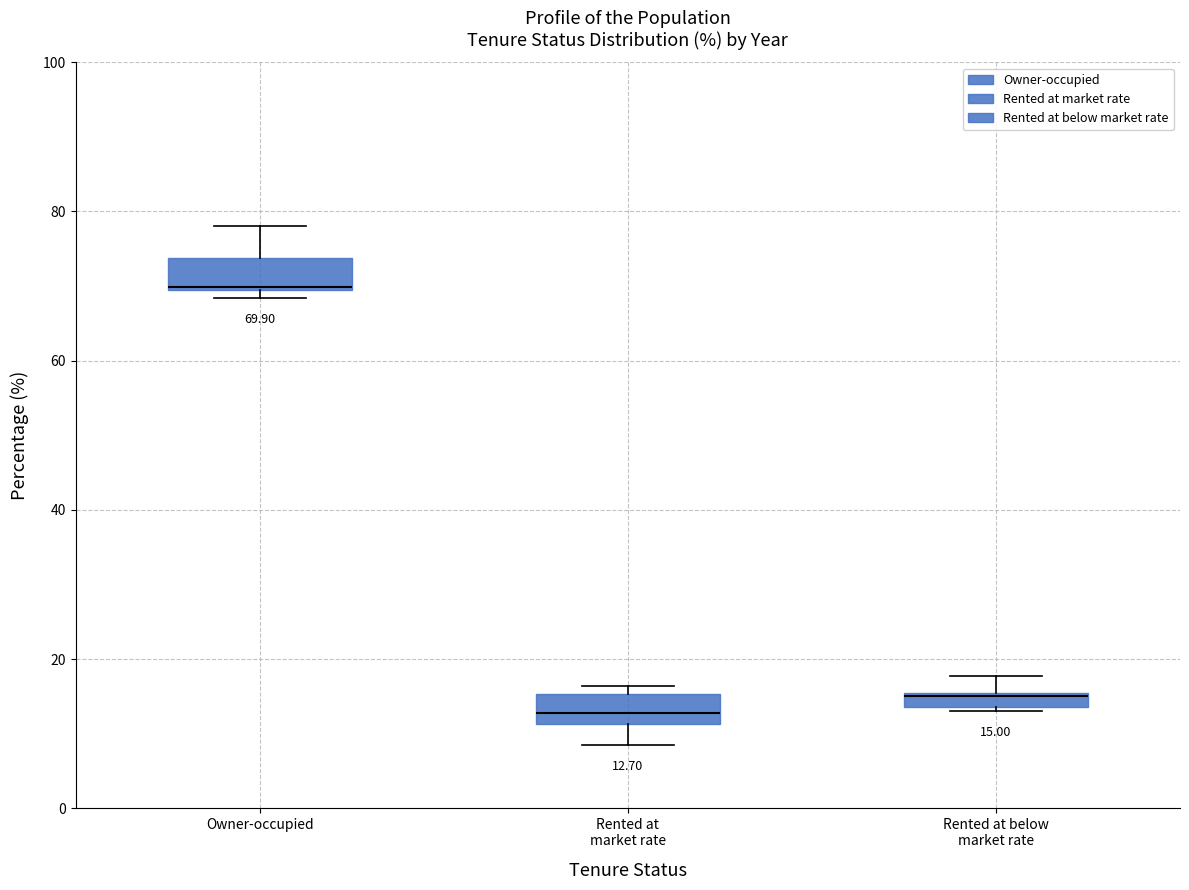

Which box's median line is the highest?

Owner-occupied